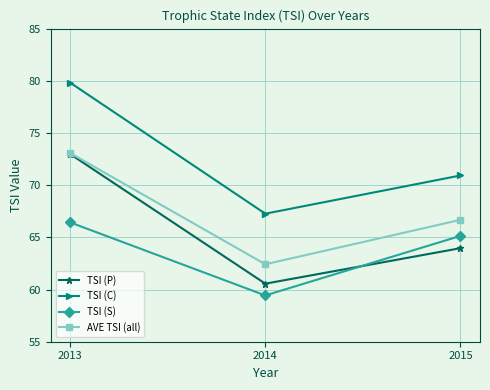

Between 2013 and 2014, which series saw the biggest shift?

TSI (C)